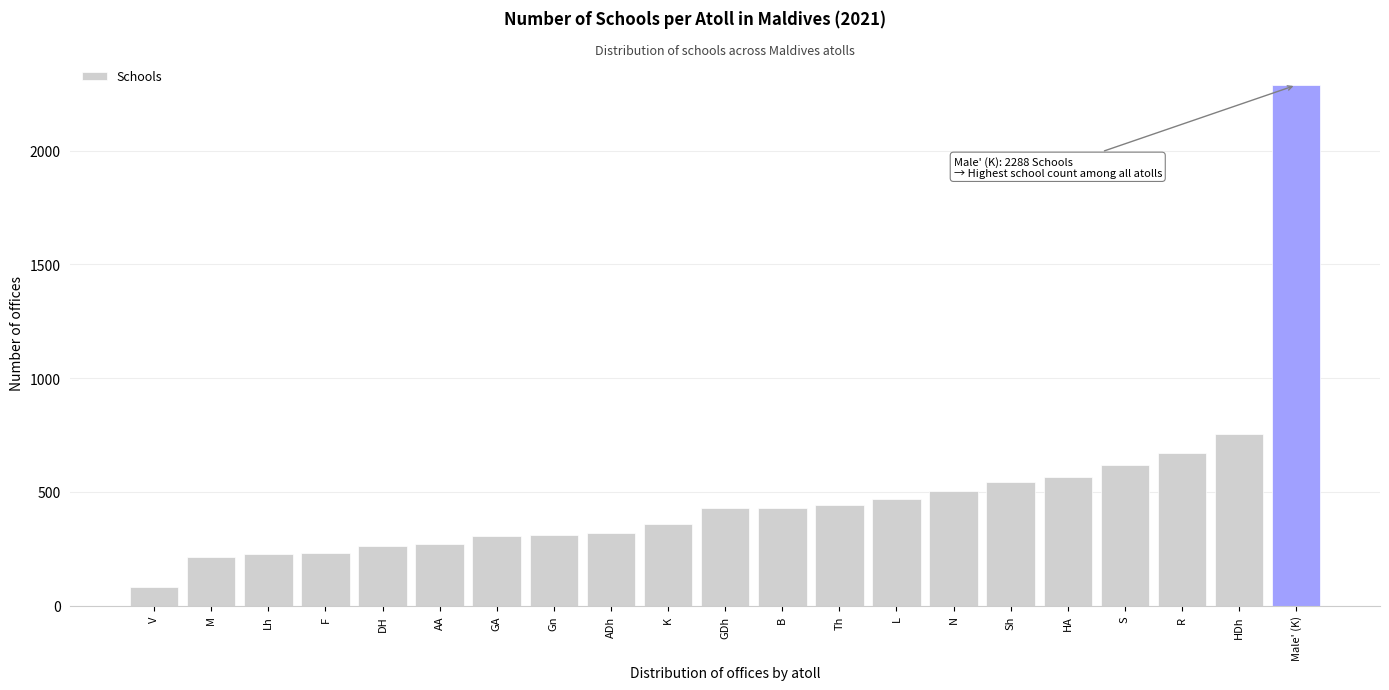

Which has a higher value, S or Lh?

S